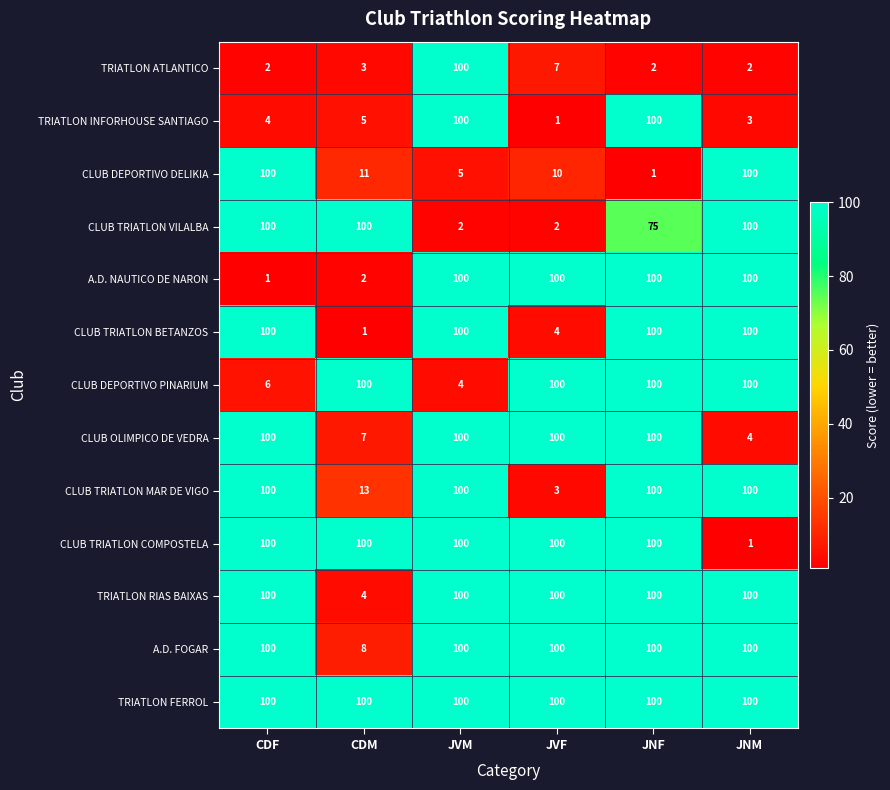

What is the difference between the maximum and second lowest values in the TRIATLON ATLANTICO series?

98